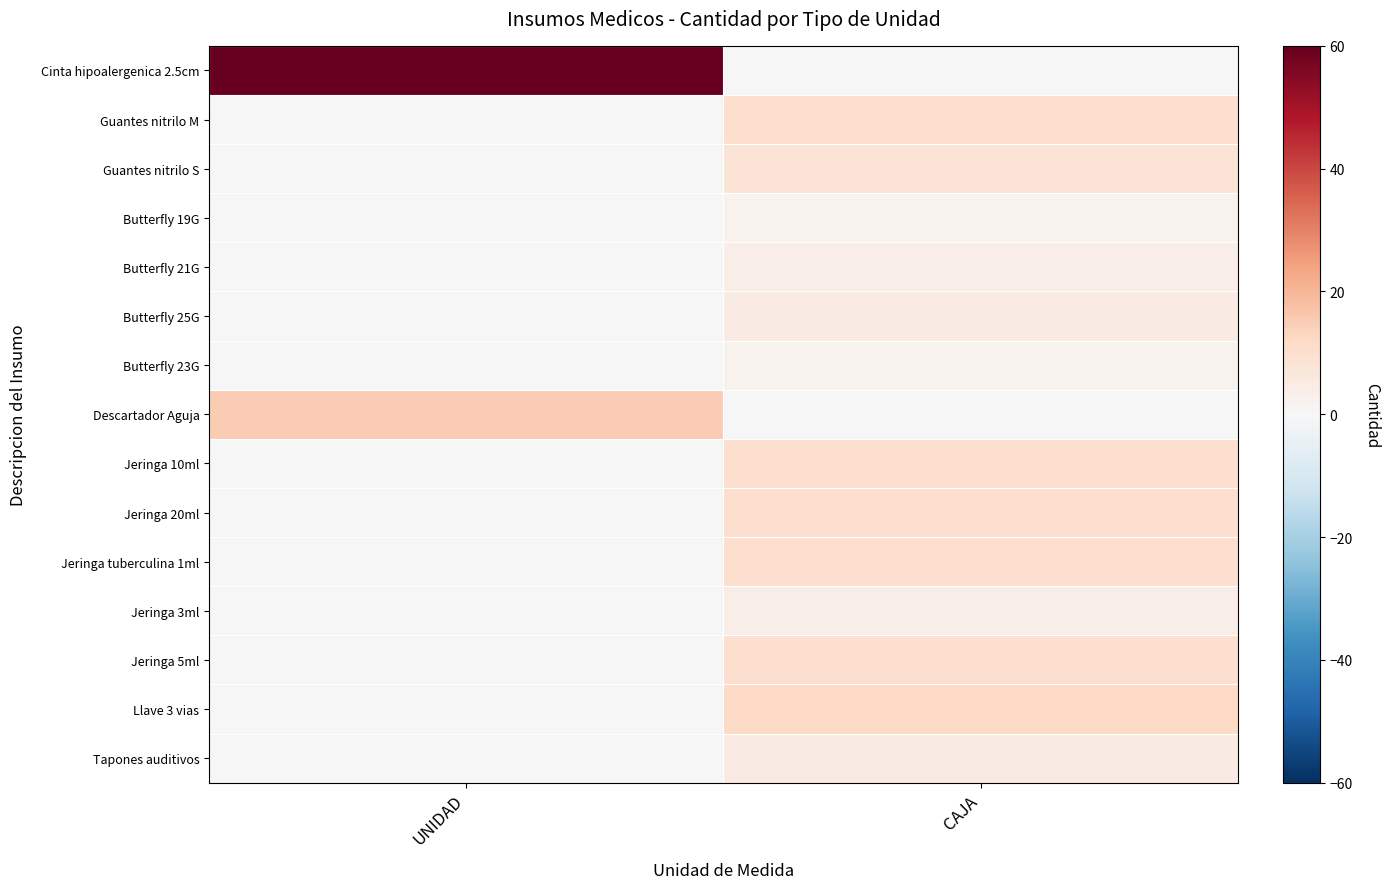

How many data points does each series have?

2